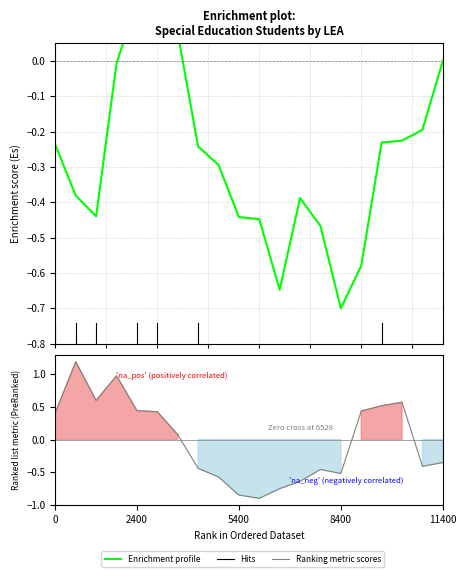

The Ranking metric scores series shows -0.5 at 5400. True or false?

False